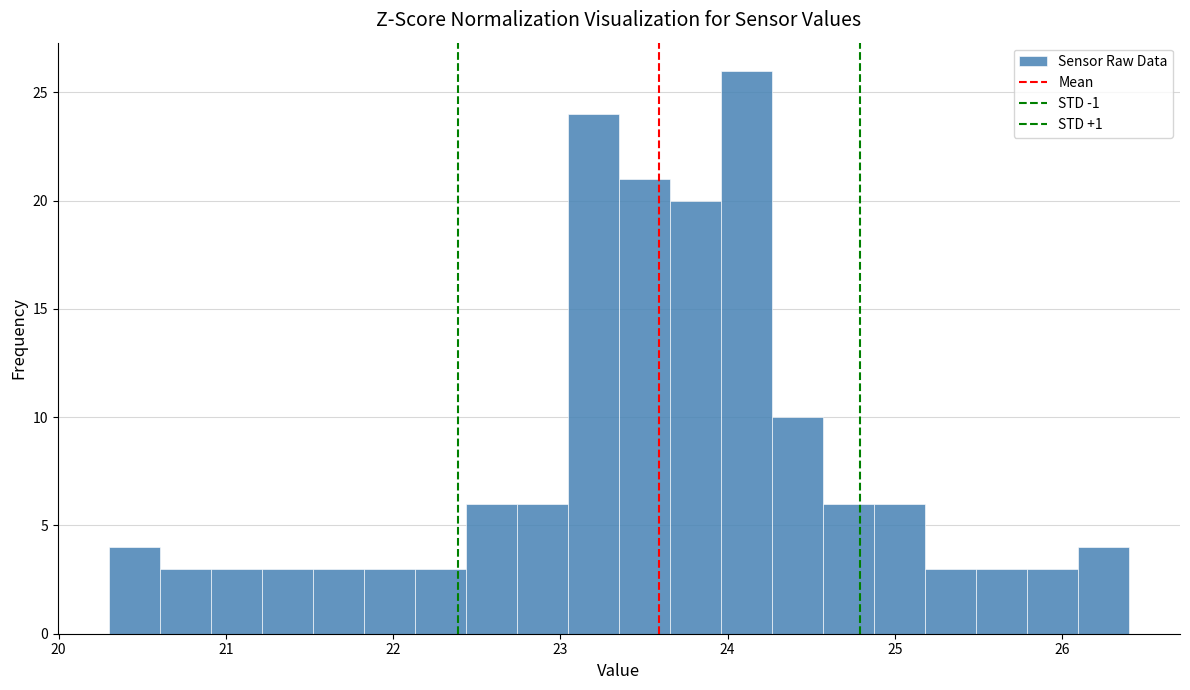

Around what value on the x-axis is the tallest bar? Give the approximate position of its centre, as read against the axis.

24.1